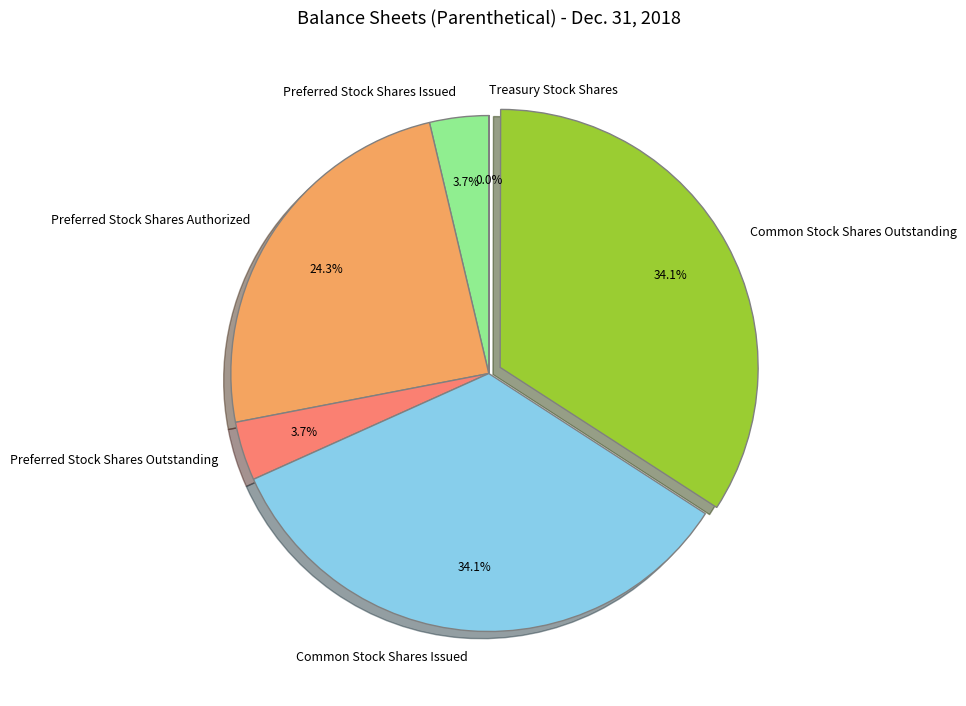

Do Preferred Stock Shares Issued and Preferred Stock Shares Authorized together represent more than half of the pie?

No